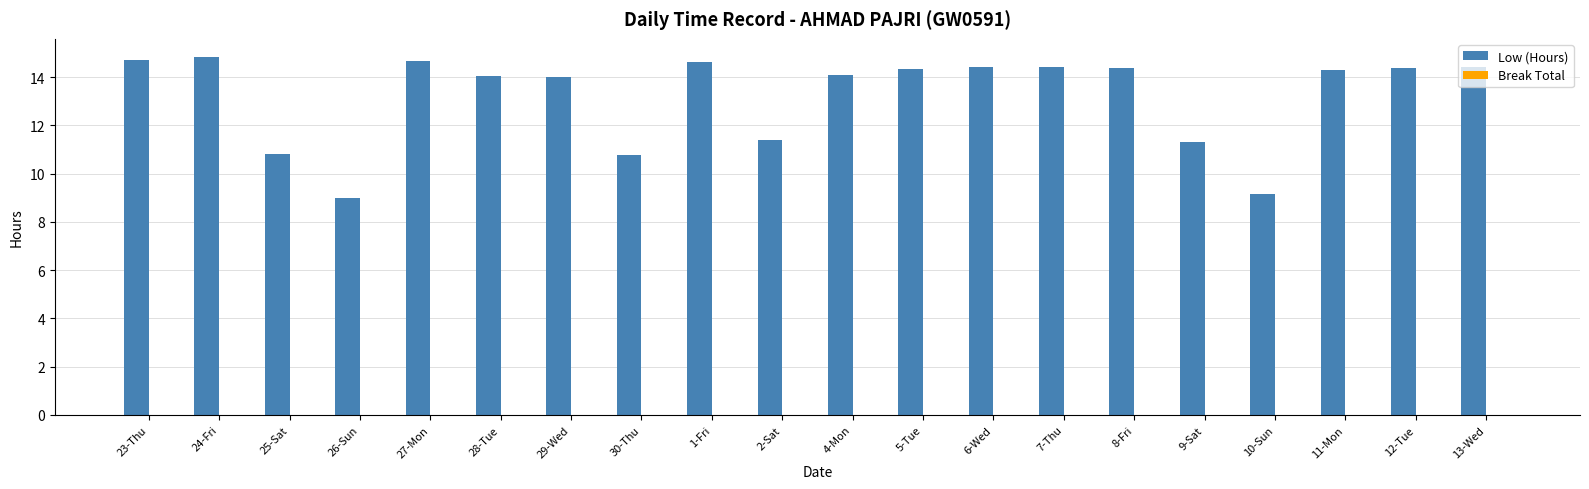

What is the label of the 14th bar from the right?

29-Wed